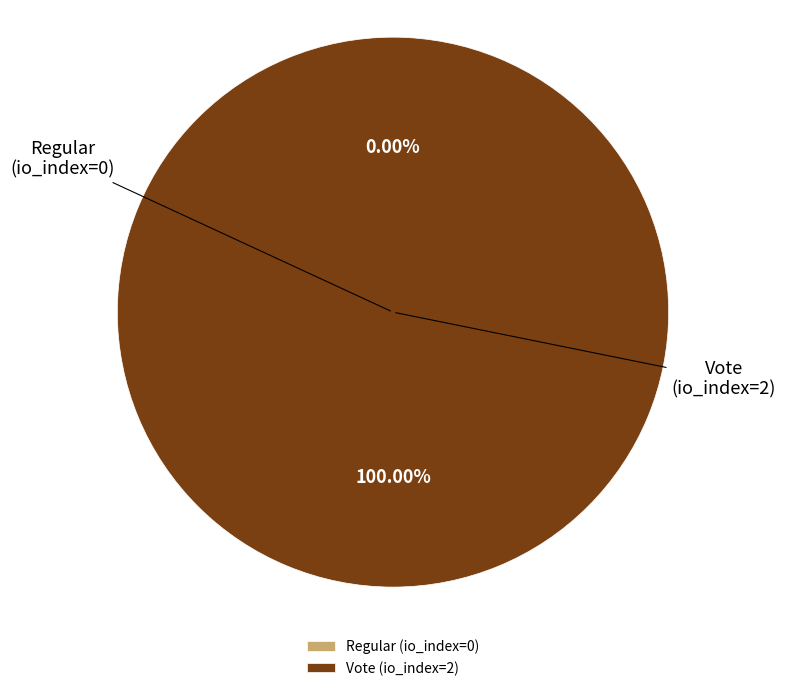

What is the largest slice in the pie chart?

Vote (io_index=2)